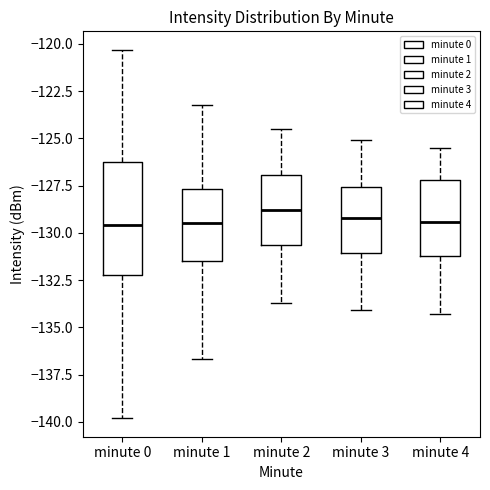

Reading left to right, transcribe this box plot: for each box, give where its median line is, the range the box spans, and where its two whiskers end, as read against the y-axis. The values are not printed on the chart, so give them approximately, as read against the axis.

minute 0: median -129.5, box -132.0 to -126.0, whiskers -140.0 to -120.5
minute 1: median -129.5, box -131.5 to -127.5, whiskers -136.5 to -123.0
minute 2: median -129.0, box -130.5 to -127.0, whiskers -133.5 to -124.5
minute 3: median -129.0, box -131.0 to -127.5, whiskers -134.0 to -125.0
minute 4: median -129.5, box -131.0 to -127.0, whiskers -134.5 to -125.5